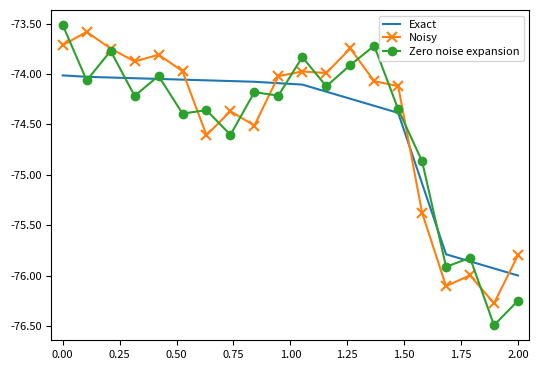

After their last crossing, which series has the higher values: Noisy or Exact?

Noisy